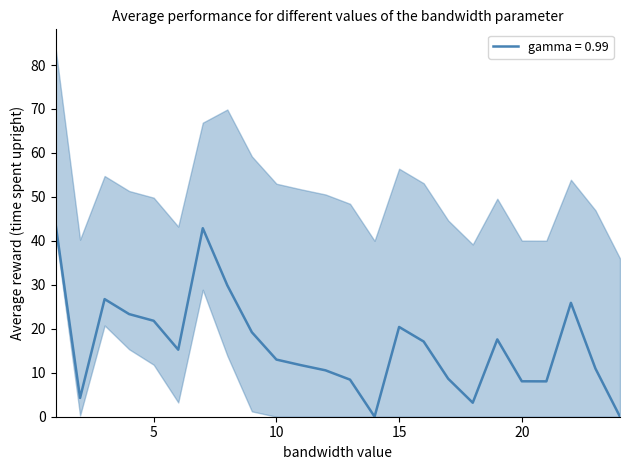

What is the maximum value for gamma = 0.99?

43.9